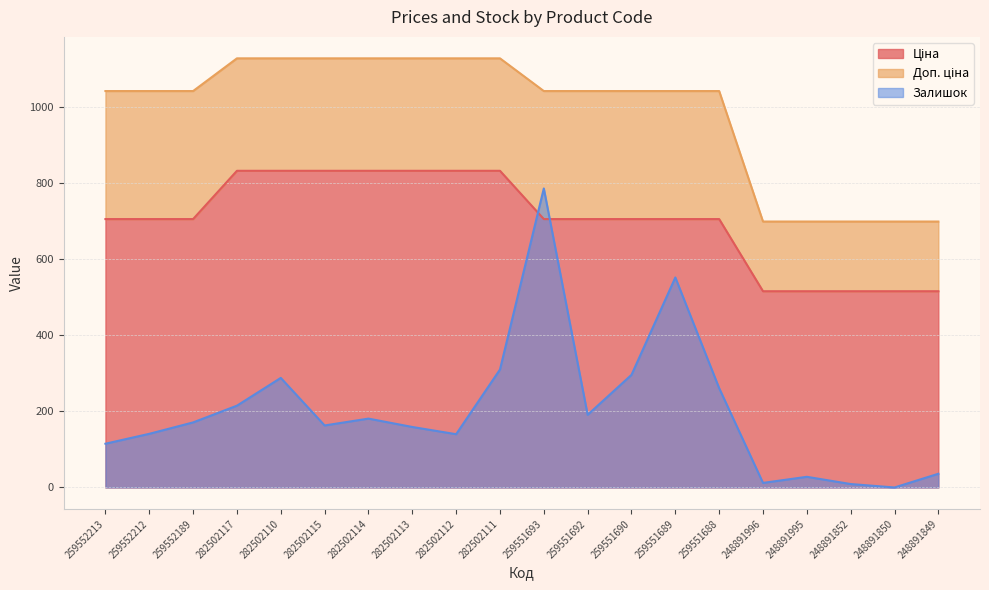

How many values in the Залишок series exceed 171?

9